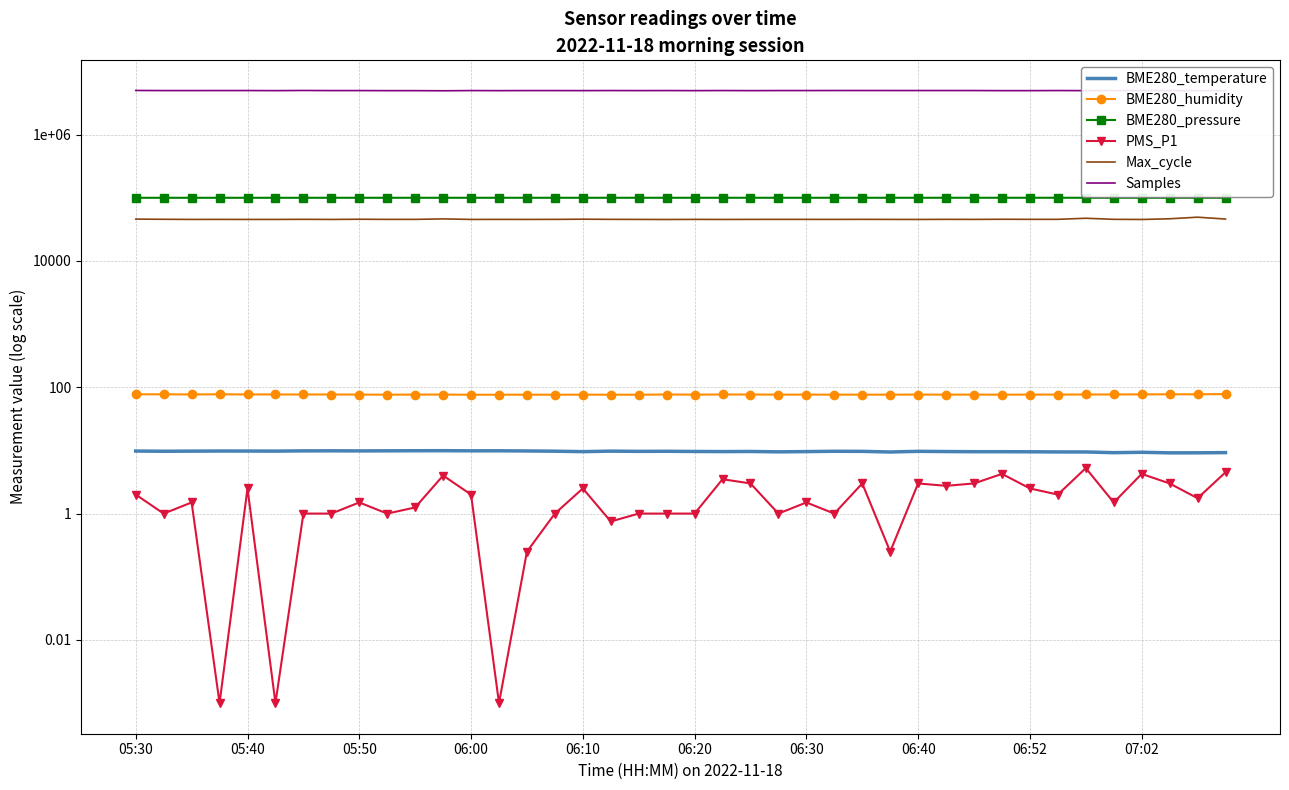

True or false: BME280_temperature has a value of 9.9 at 13.

True